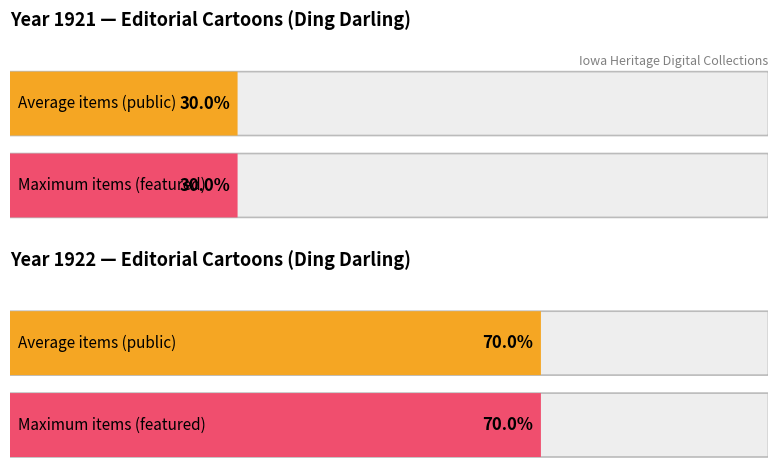

Where is public nearest to the value 1?

1921